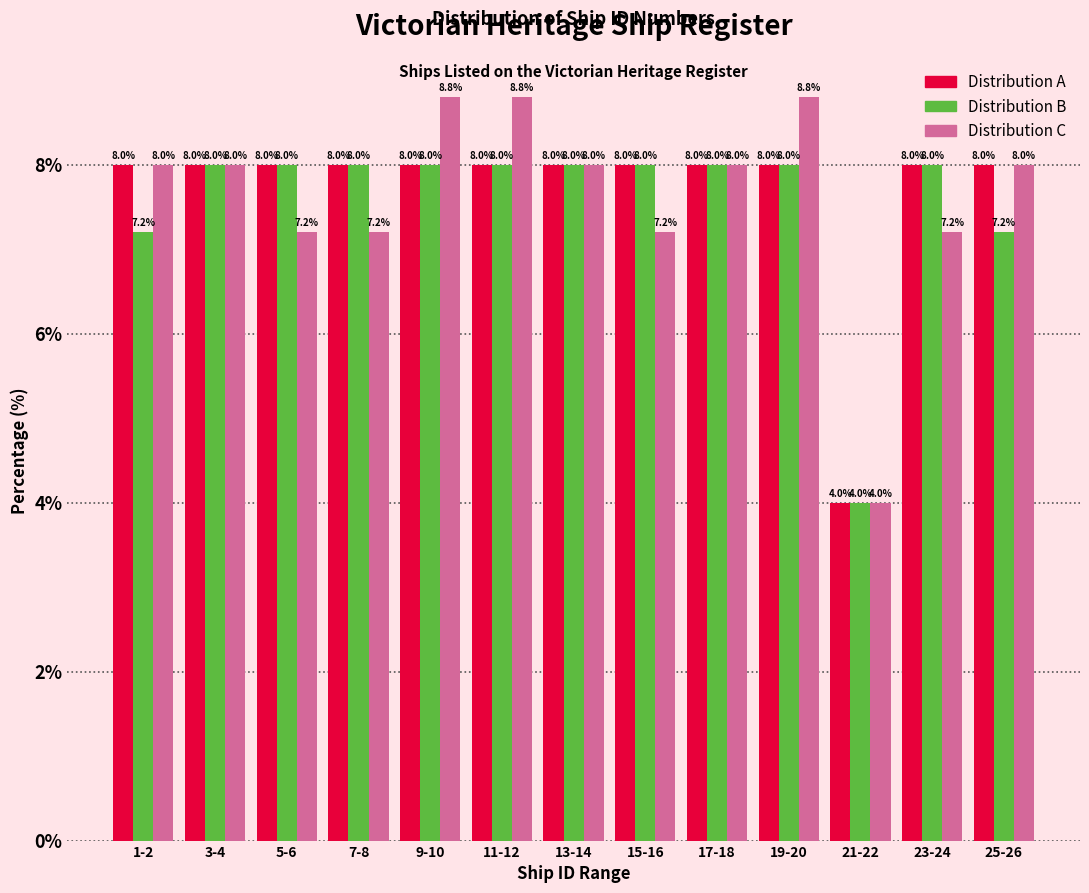

Reading left to right, what are all the values shown in this chart?

Distribution A: 1-2=8.0	3-4=8.0	5-6=8.0	7-8=8.0	9-10=8.0	11-12=8.0	13-14=8.0	15-16=8.0	17-18=8.0	19-20=8.0	21-22=4.0	23-24=8.0	25-26=8.0
Distribution B: 1-2=7.2	3-4=8.0	5-6=8.0	7-8=8.0	9-10=8.0	11-12=8.0	13-14=8.0	15-16=8.0	17-18=8.0	19-20=8.0	21-22=4.0	23-24=8.0	25-26=7.2
Distribution C: 1-2=8.0	3-4=8.0	5-6=7.2	7-8=7.2	9-10=8.8	11-12=8.8	13-14=8.0	15-16=7.2	17-18=8.0	19-20=8.8	21-22=4.0	23-24=7.2	25-26=8.0